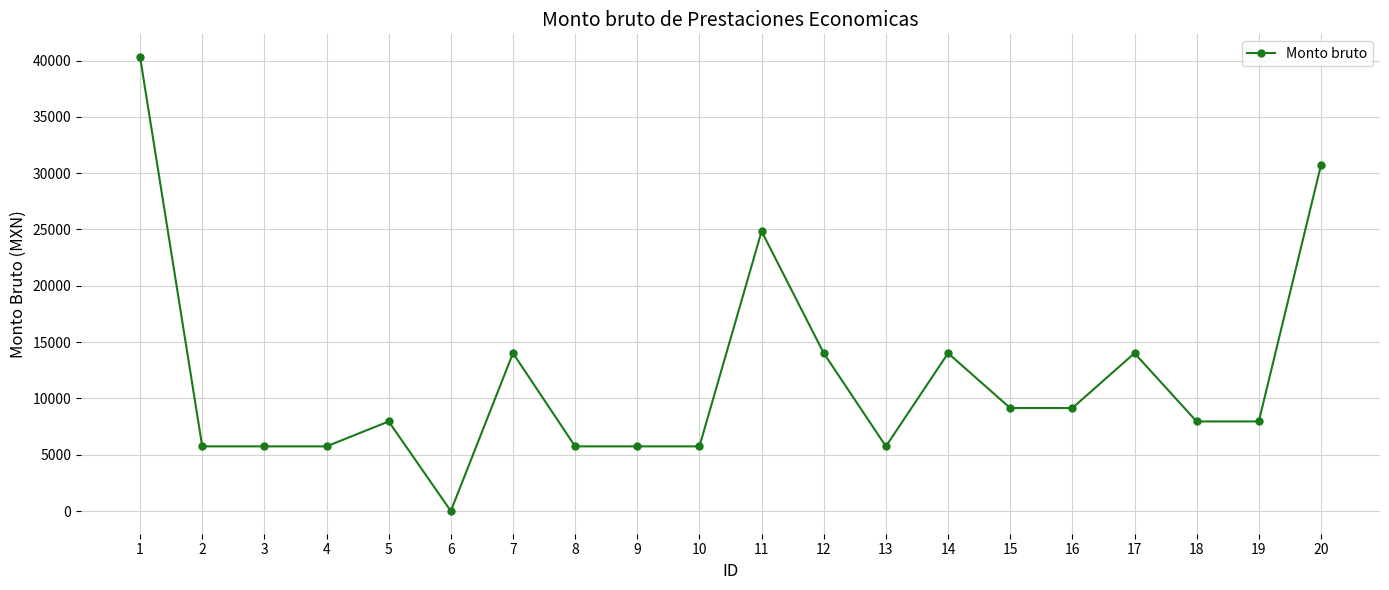

What is the difference between the second highest and minimum values?

30706.5